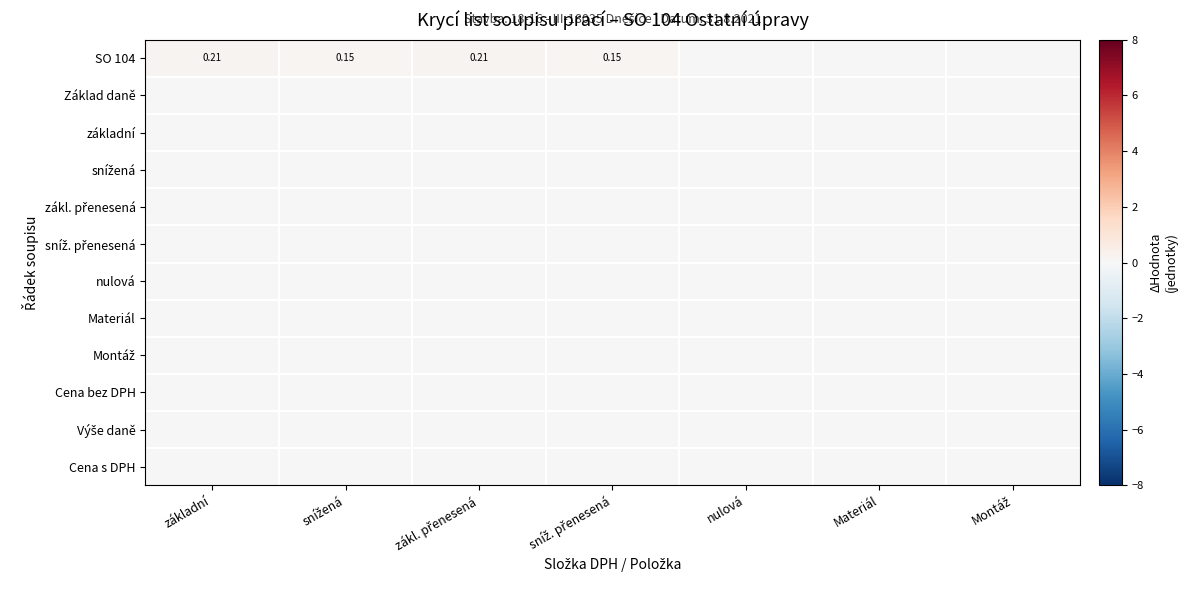

At how many categories does at least one series exceed 0?

4